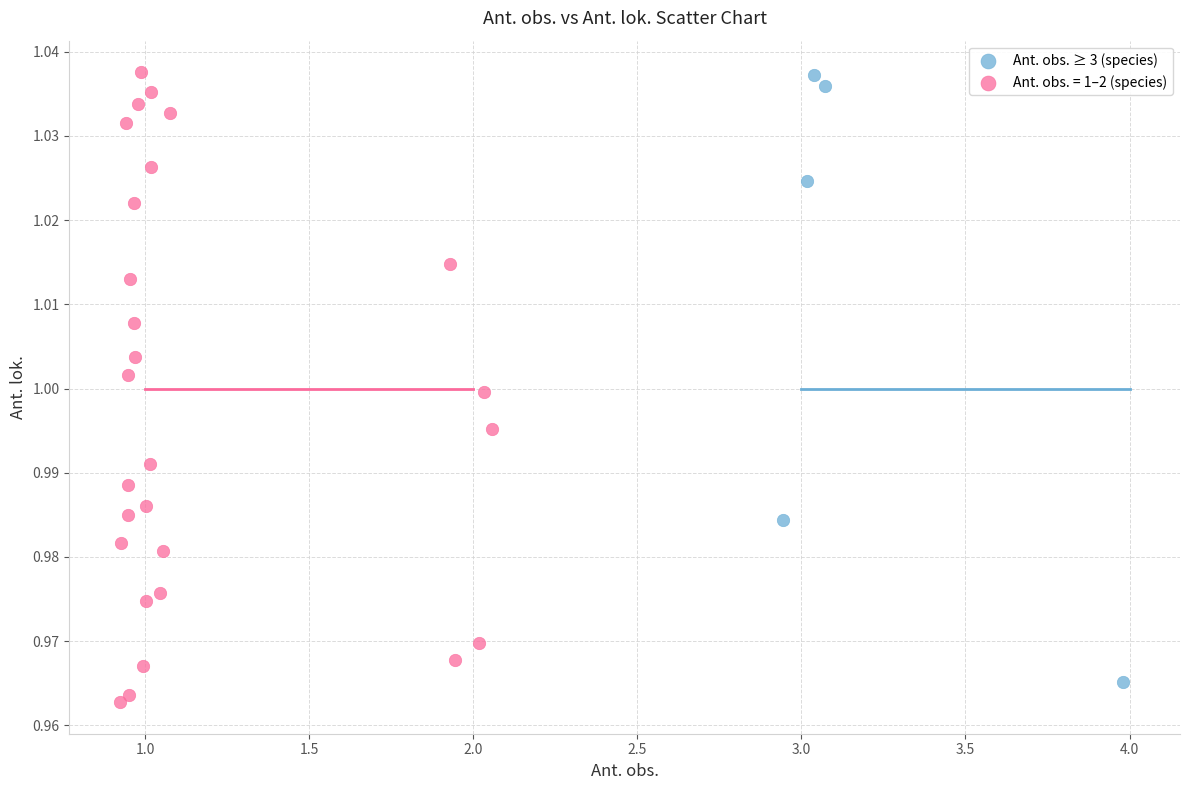

What are all the series names shown in the legend?

Ant. obs. ≥ 3 (species), Ant. obs. = 1–2 (species)